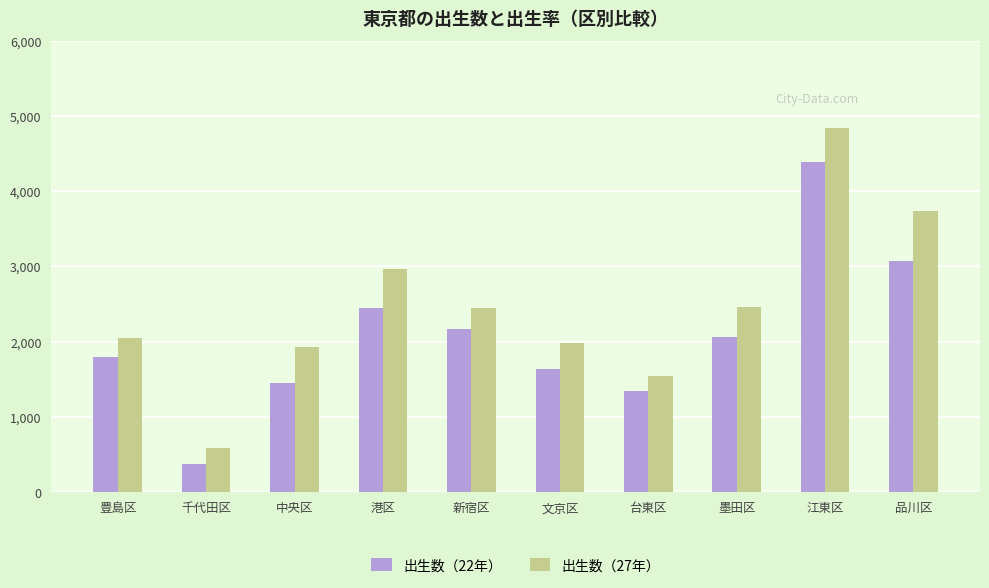

How many series are shown in this chart?

2